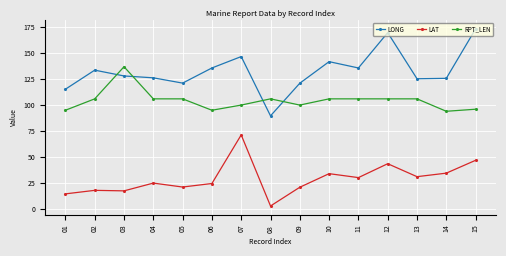

What is the value of the LAT point at the 5th from the left?

20.9